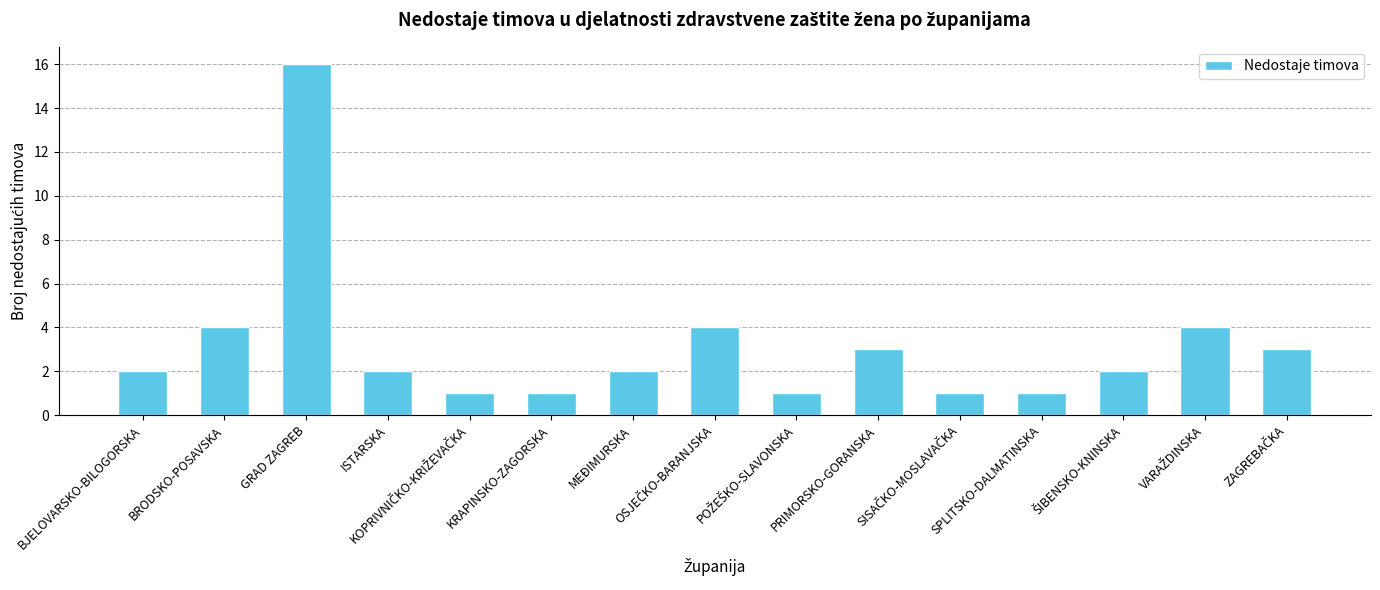

What is the label of the 12th bar from the right?

ISTARSKA